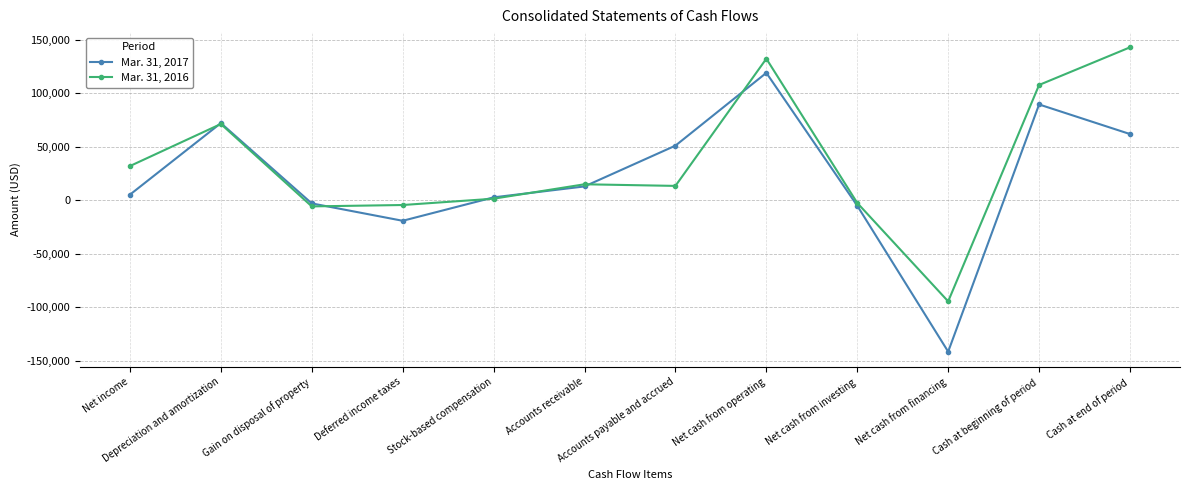

At Net cash from financing, list the series in order from largest to smallest.

Mar. 31, 2016, Mar. 31, 2017